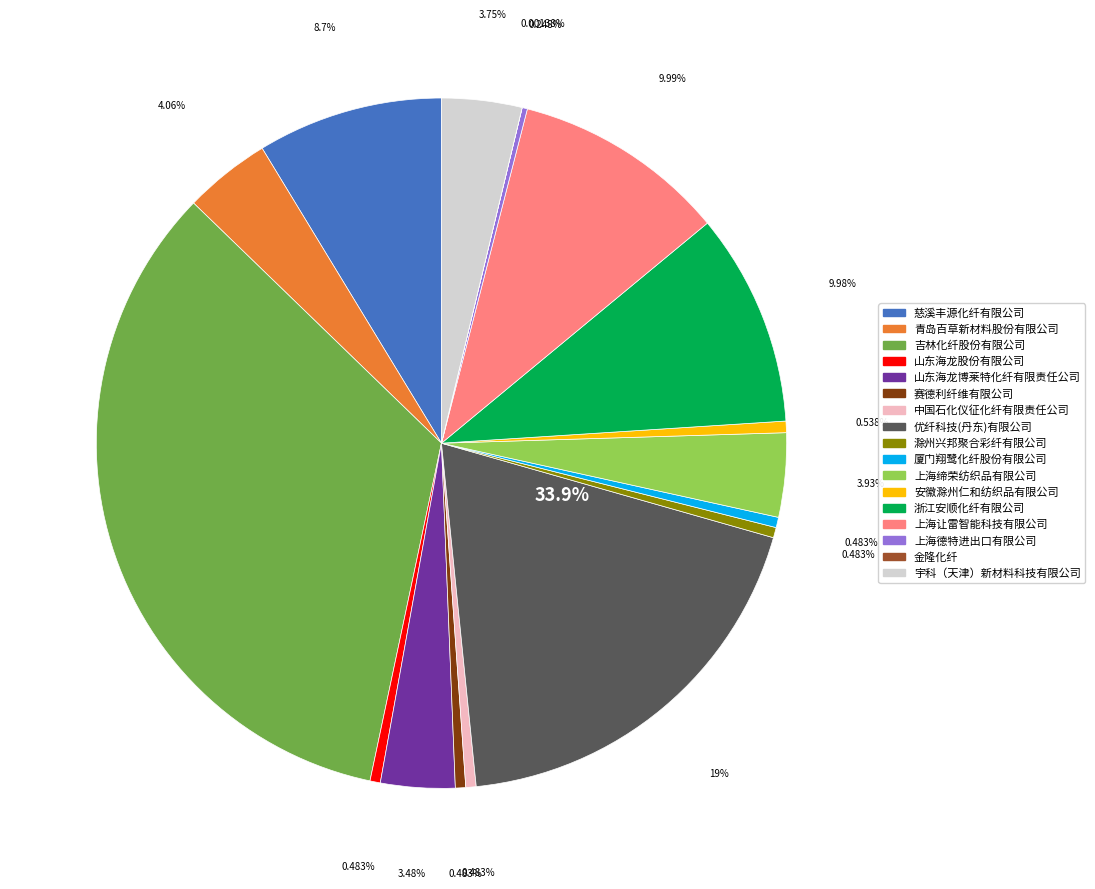

To the nearest percent, what is the combined percentage of 上海德特进出口有限公司 and 上海缔荣纺织品有限公司?

4%